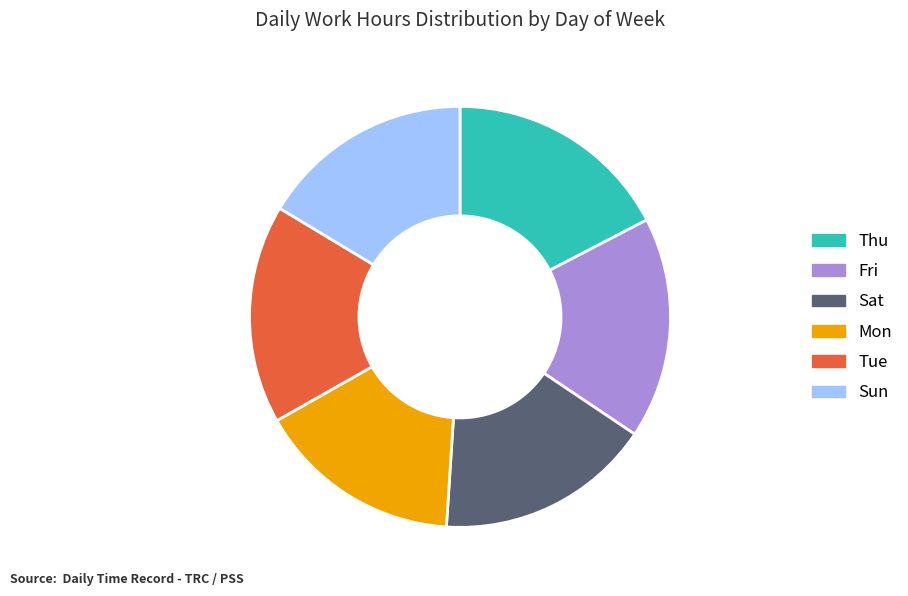

True or false: Sun accounts for 28% of the total.

False